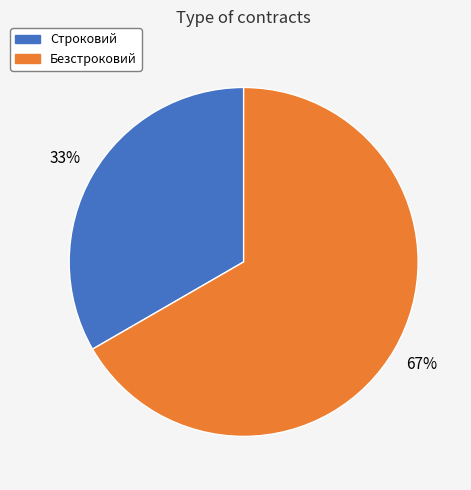

Between Строковий and Безстроковий, which is larger?

Безстроковий